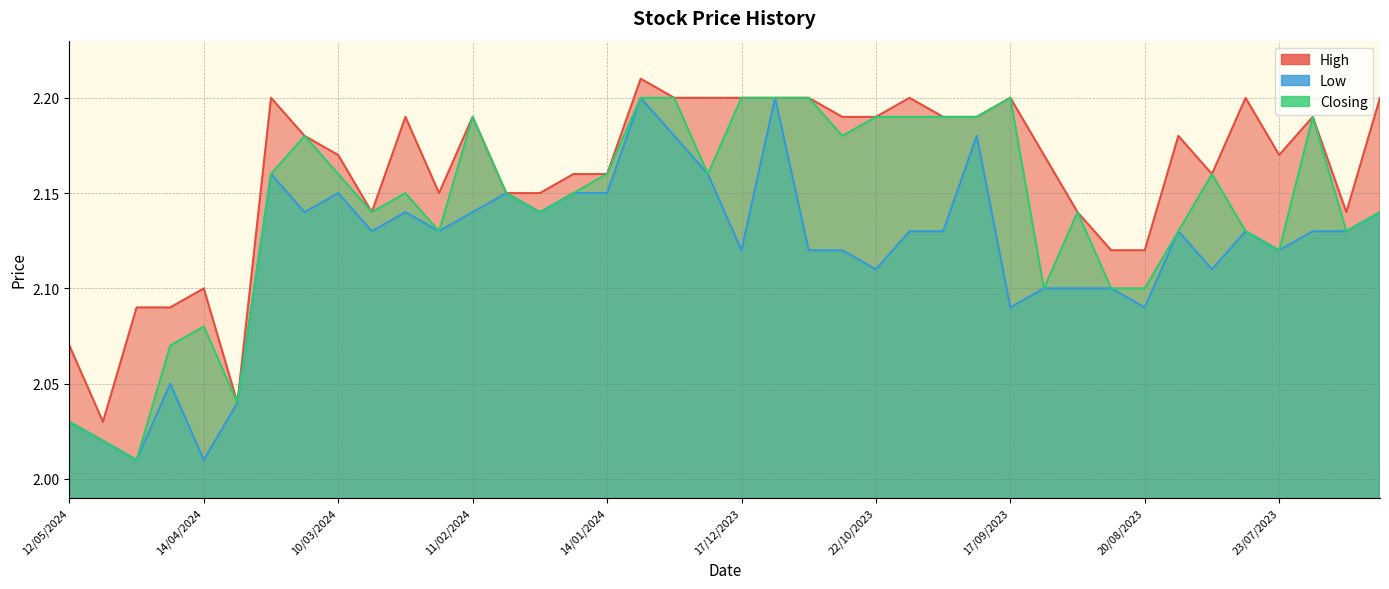

What position from the right is 01/10/2023?

13